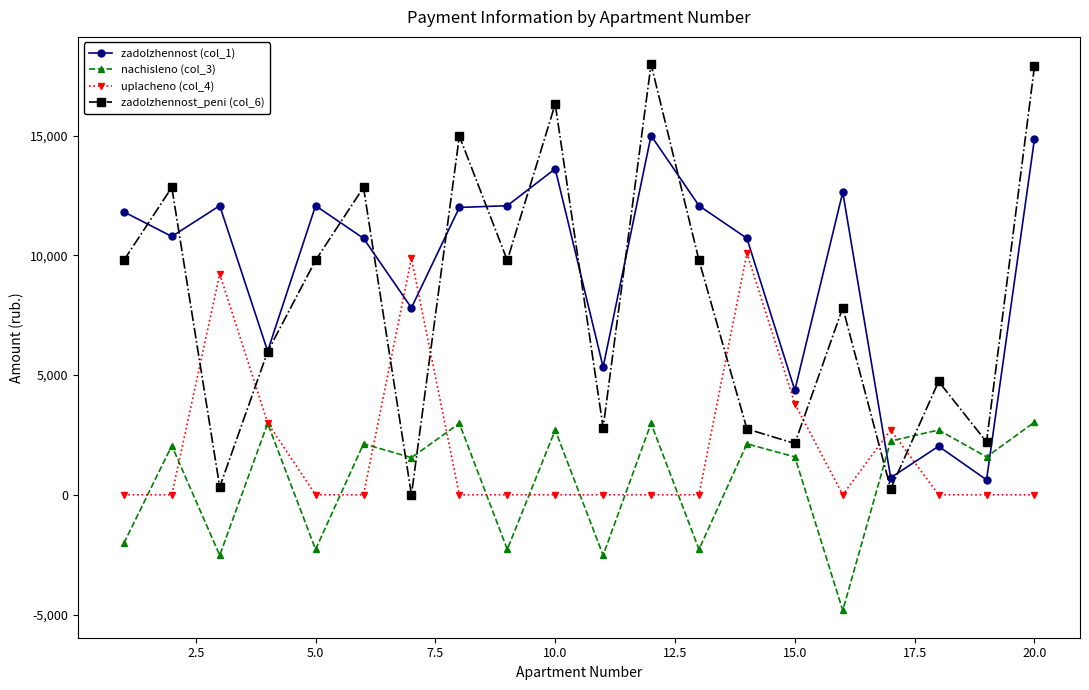

Which series has the largest total across all categories?

zadolzhennost (col_1)